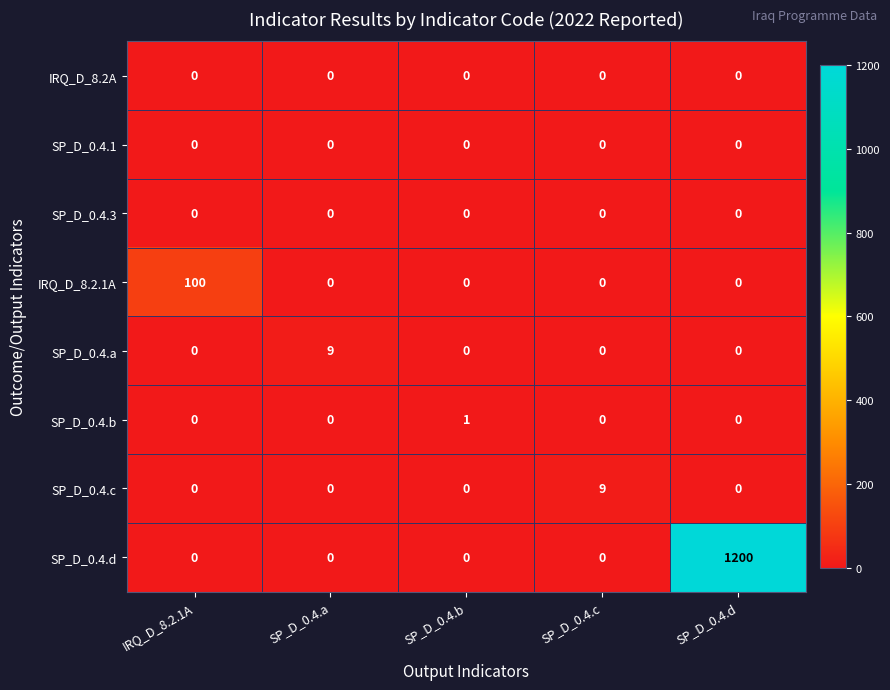

Which series has the largest total across all categories?

SP_D_0.4.d